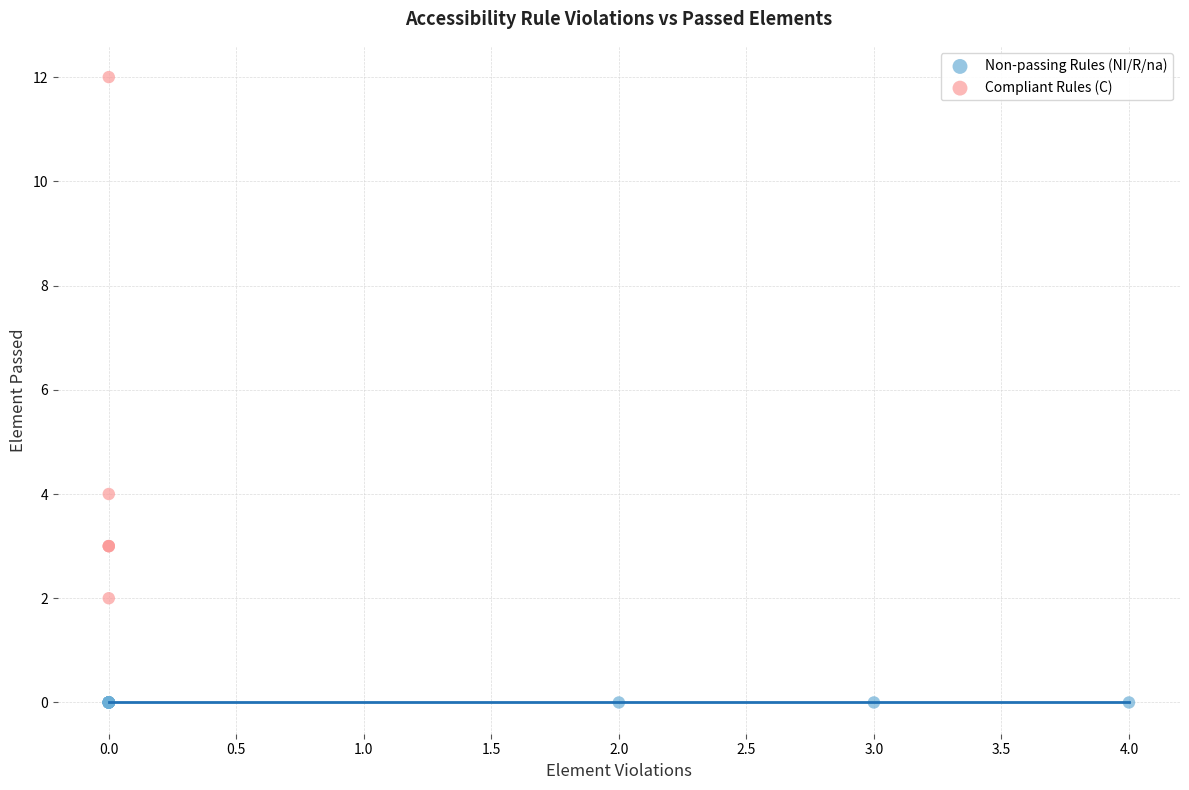

Which series reaches the minimum Y coordinate?

Non-passing Rules (NI/R/na)